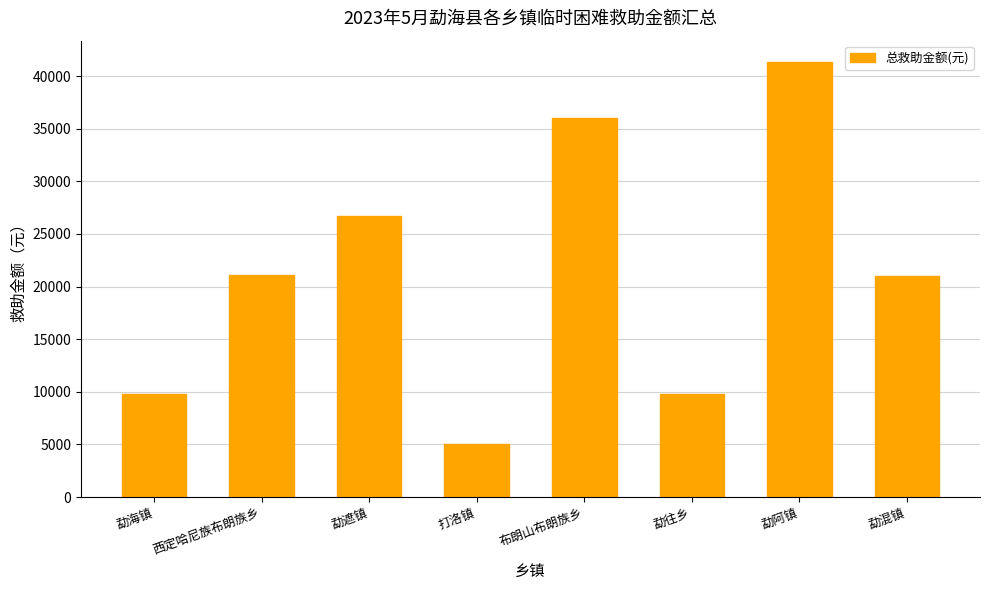

At which category does the chart reach its peak across all series?

勐阿镇